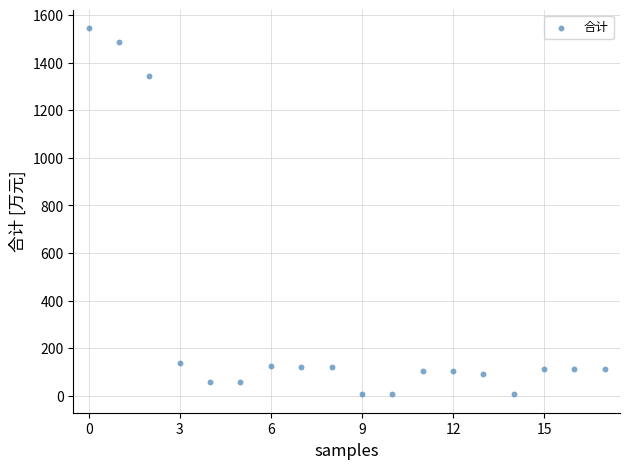

What Y value in the scatter plot is closest to 776?

1345.5